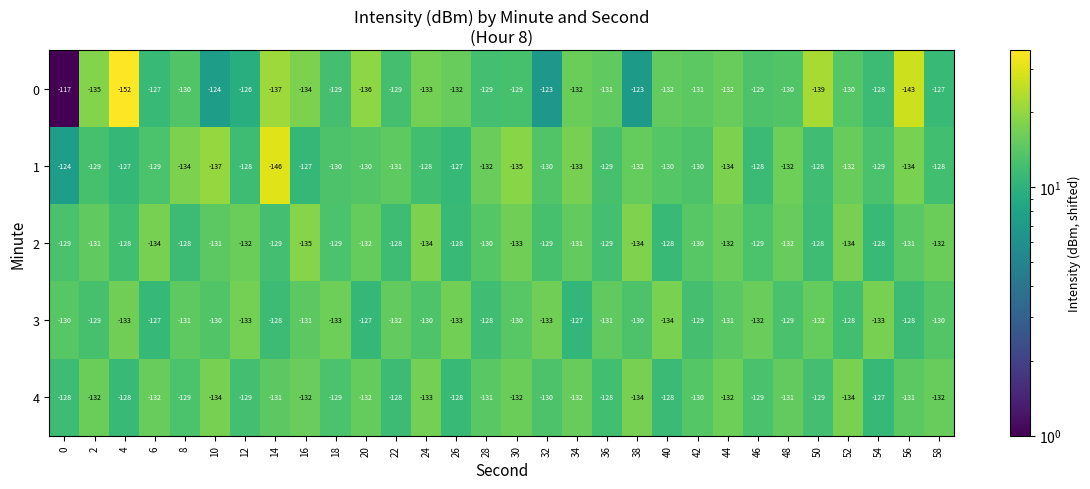

What is the total value across all series at 50?

-656